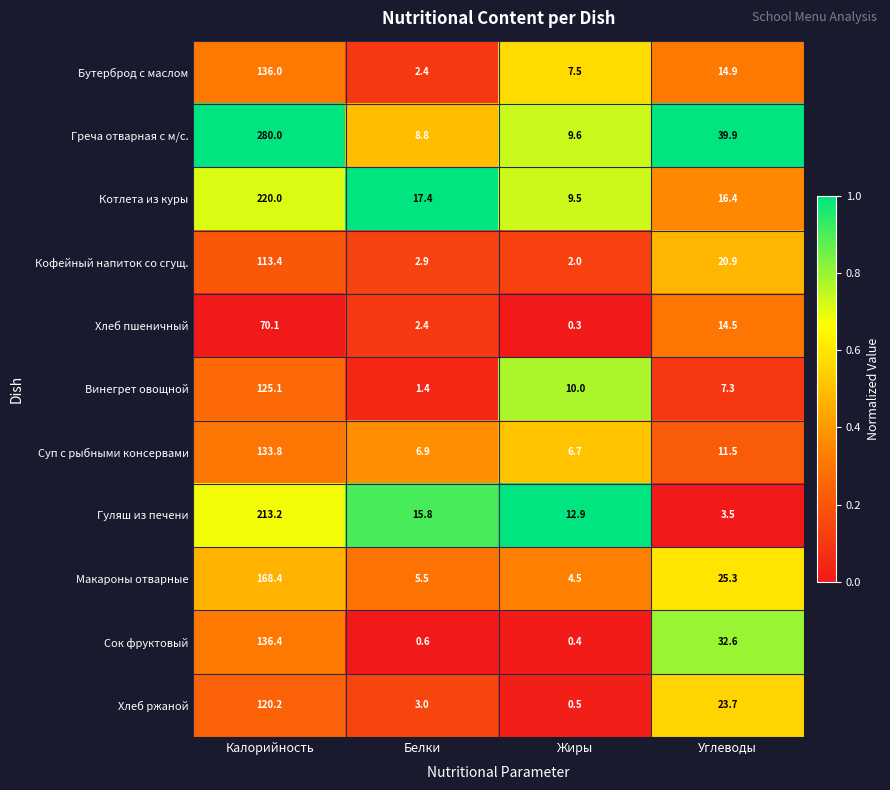

At which category is the sum across all series the highest?

Калорийность